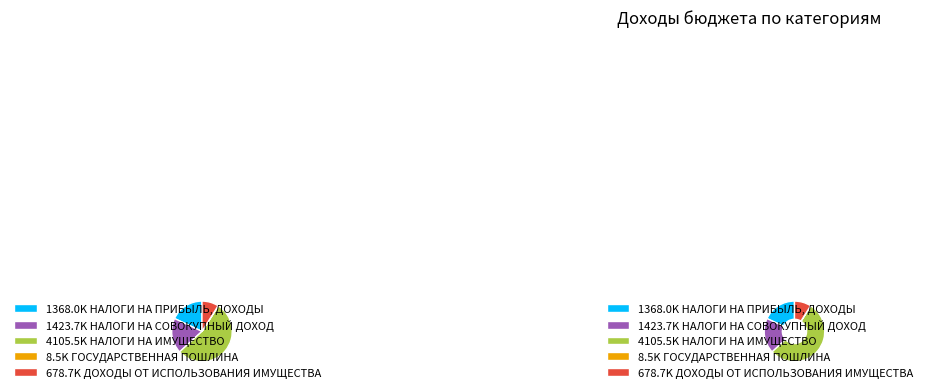

Is there a majority slice in this chart?

Yes